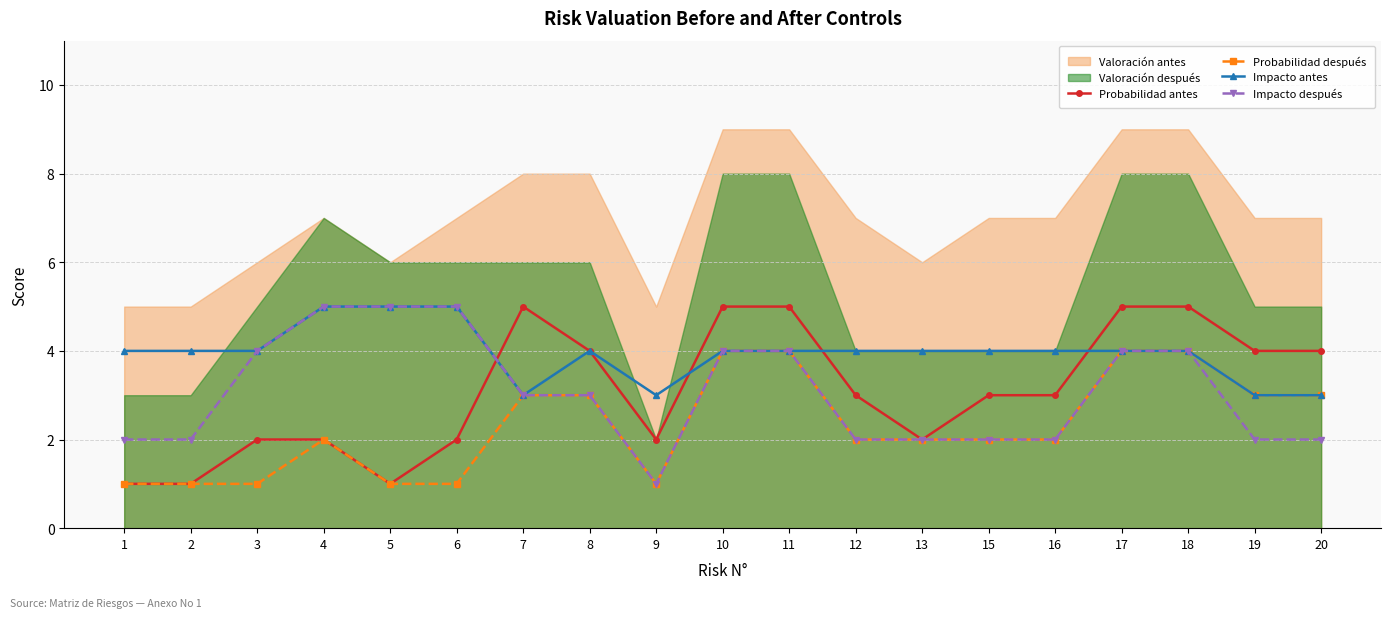

What is the minimum value shown in the chart?

1